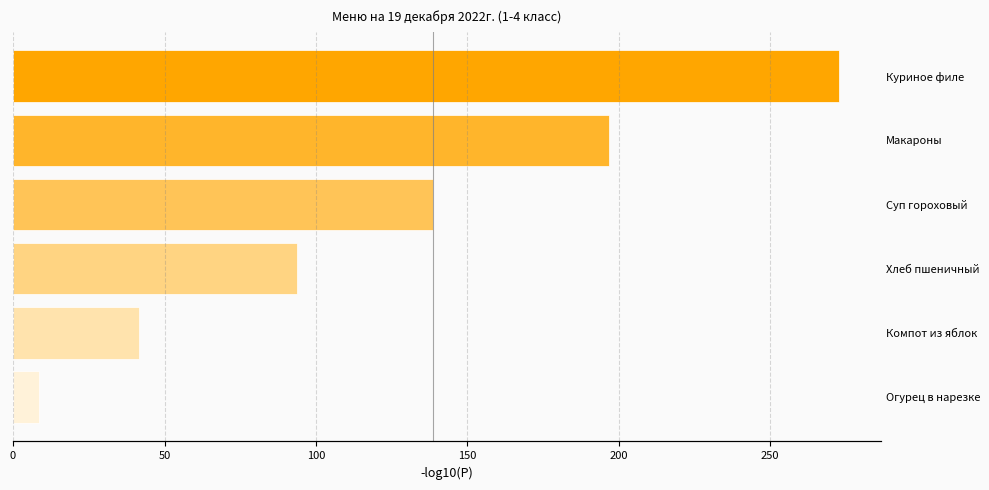

What is the change in value from Макароны to Компот из яблок?

-155.2